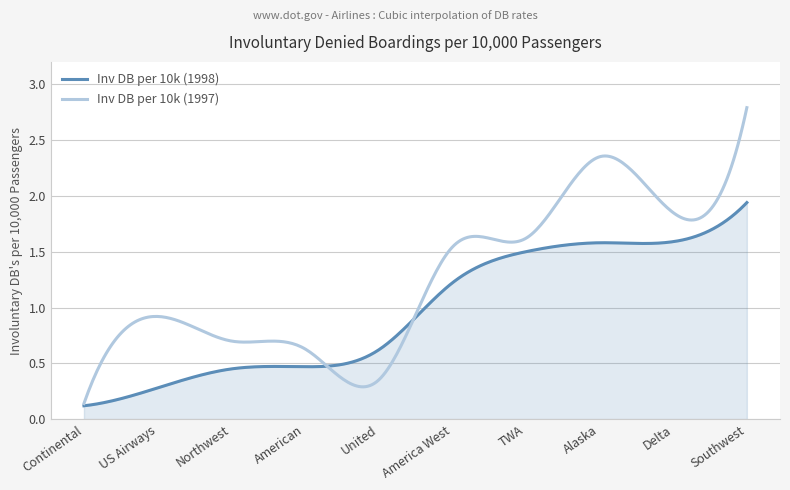

List the series in order of their overall mean, highest first.

Inv DB per 10k (1997), Inv DB per 10k (1998)